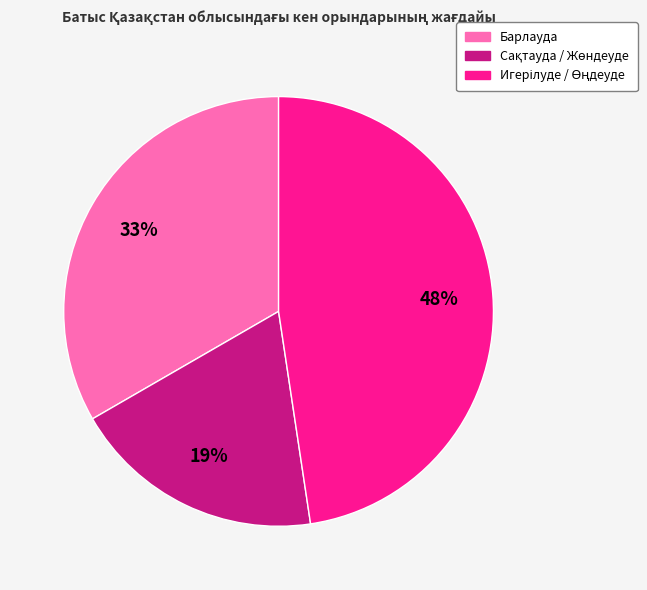

To the nearest percent, what percentage of the pie is Барлауда?

33%